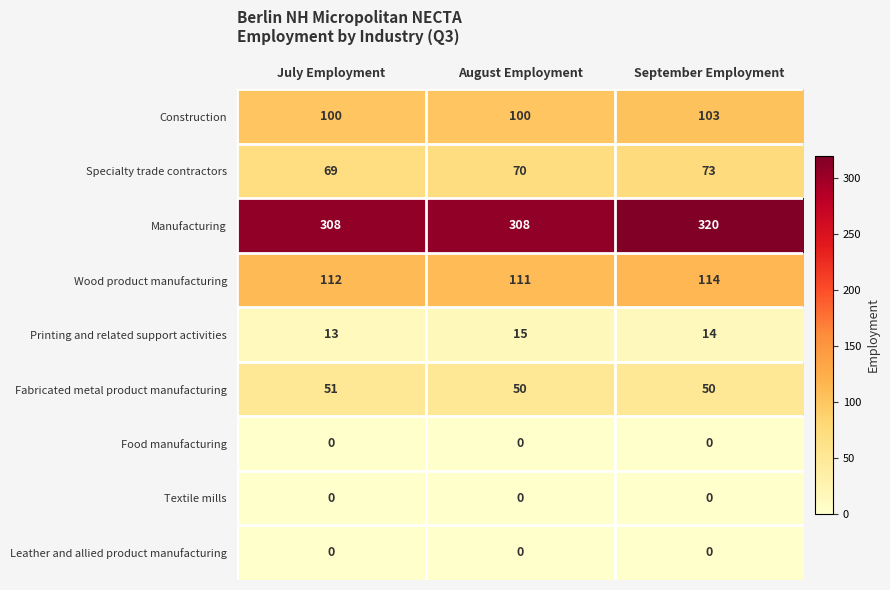

At which category is the sum across all series the highest?

September Employment